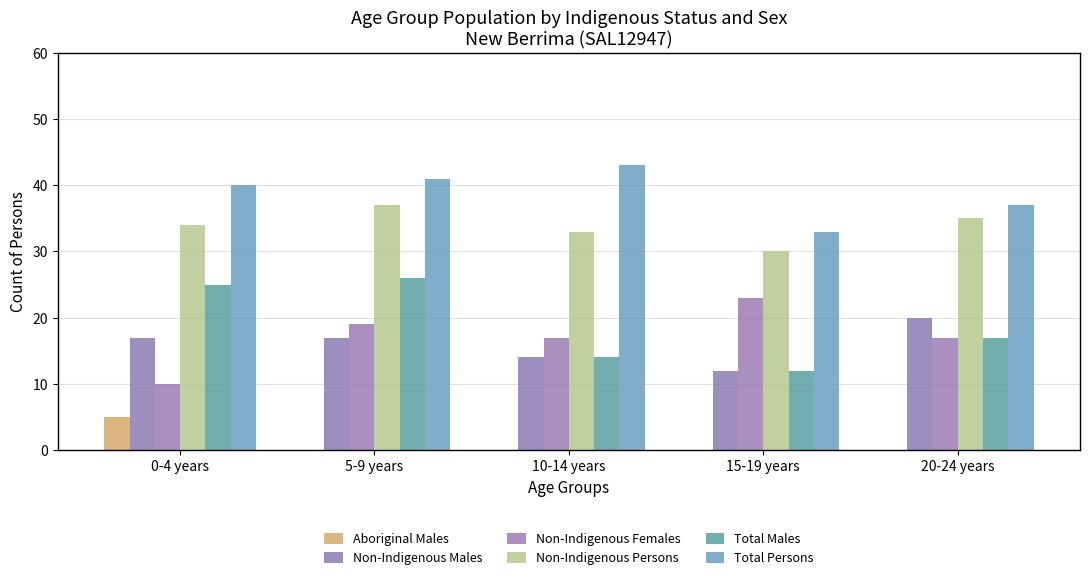

How many groups of bars are there?

5